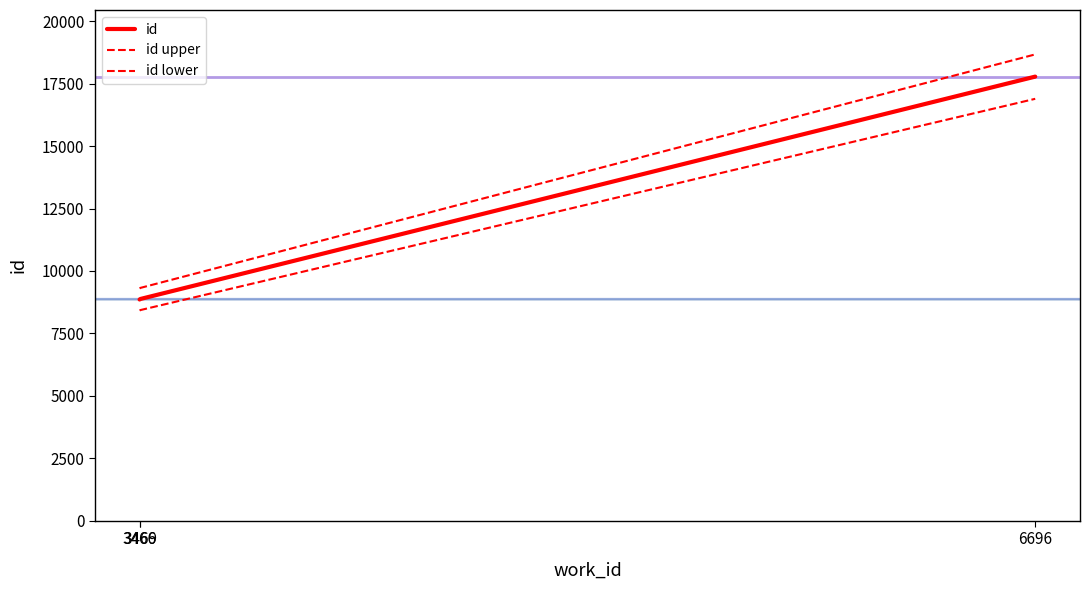

Reading left to right, what are all the values shown in this chart?

id: 8858.0	8879.0	17784.0
id upper: 9300.9	9323.0	18673.2
id lower: 8415.1	8435.0	16894.8